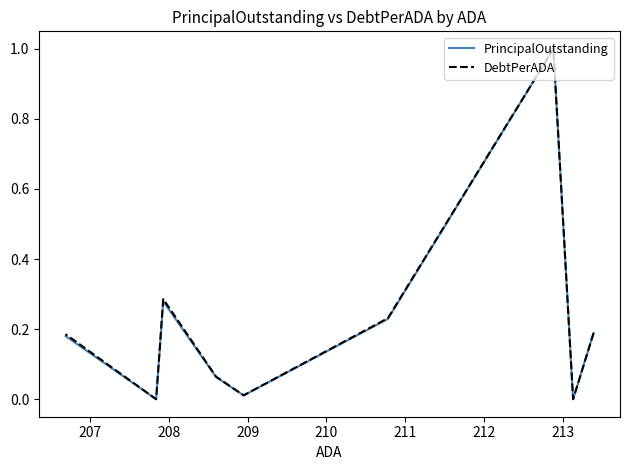

What are all the series names shown in the legend?

PrincipalOutstanding, DebtPerADA